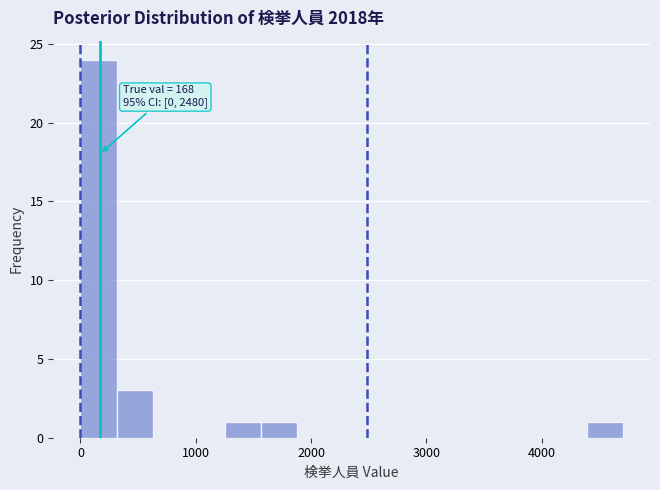

Around what value on the x-axis is the tallest bar? Give the approximate position of its centre, as read against the axis.

200